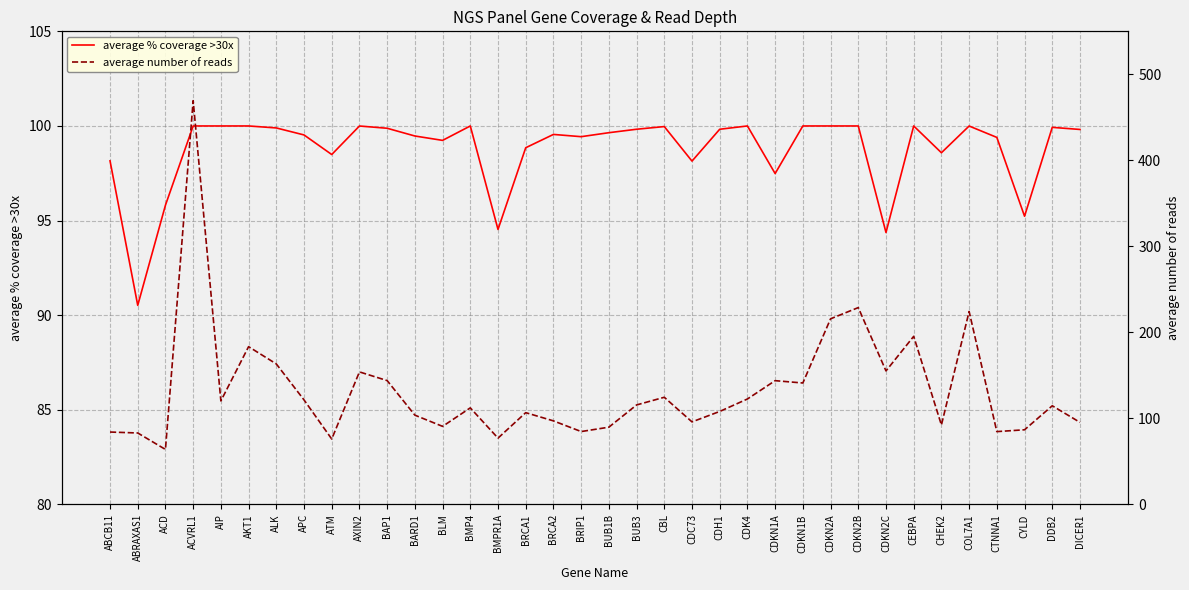

Between BMPR1A and BUB1B, which series saw the biggest shift?

average number of reads